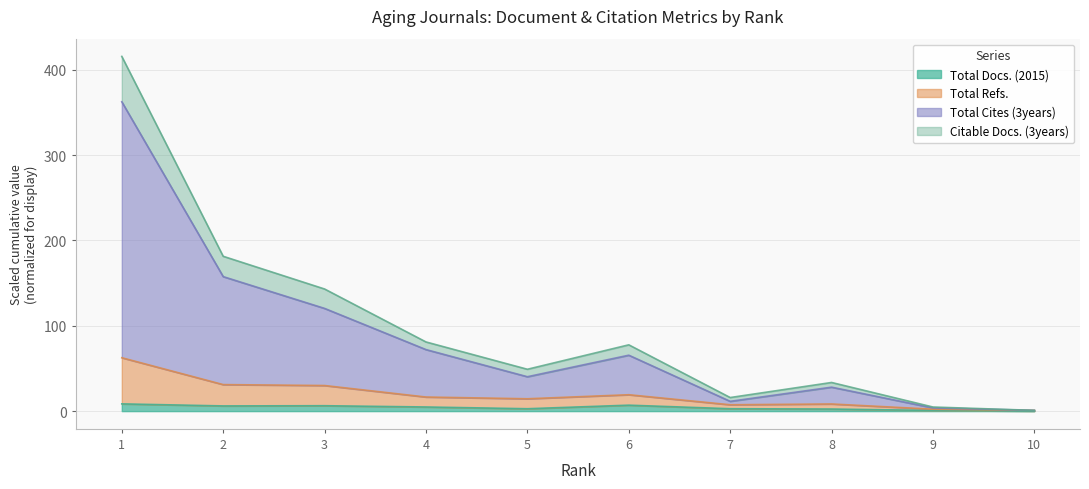

At which category is the sum across all series the highest?

1